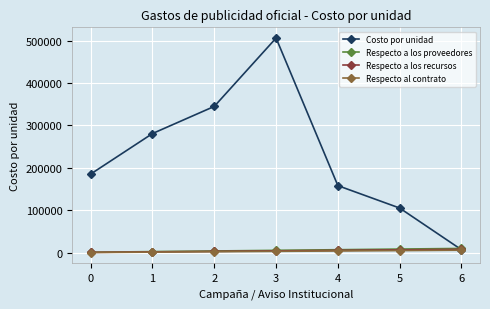

The Costo por unidad series shows 185600.0 at 0. True or false?

True